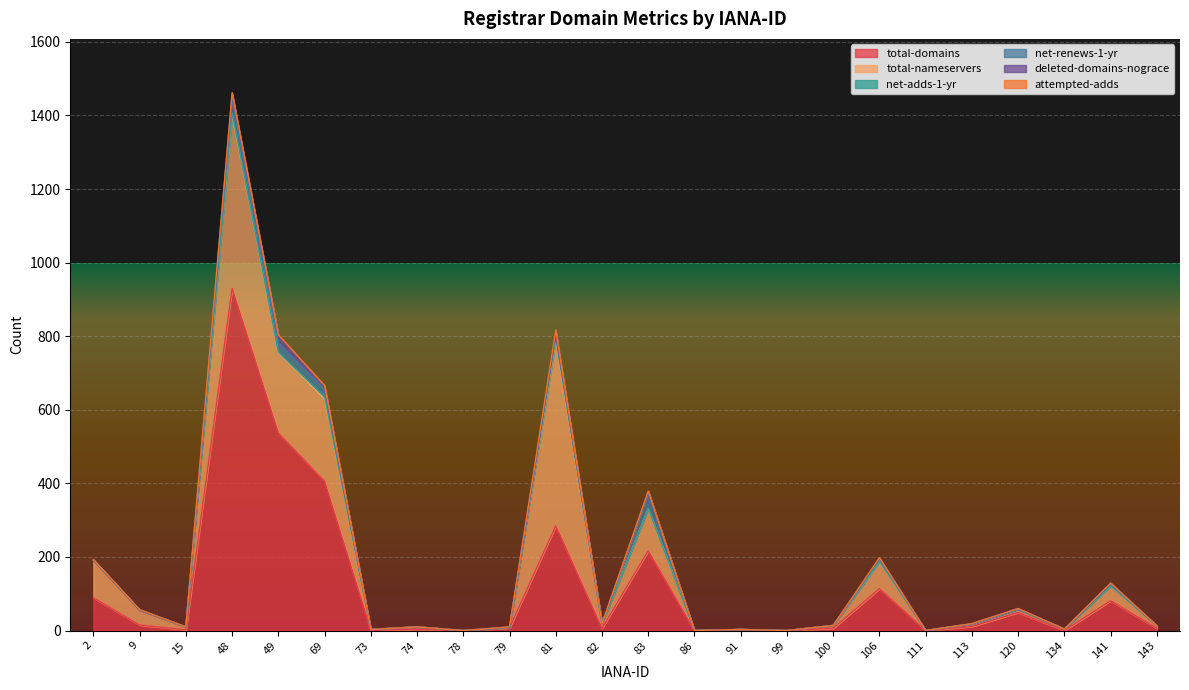

Reading left to right, transcribe all the data shown in this chart.

total-domains: 2=89	9=15	15=2	48=930	49=537	69=406	73=1	74=3	78=0	79=7	81=285	82=6	83=217	86=0	91=1	99=0	100=6	106=114	111=0	113=11	120=49	134=0	141=81	143=6
total-nameservers: 2=103	9=41	15=8	48=472	49=218	69=224	73=2	74=7	78=0	79=2	81=502	82=13	83=115	86=0	91=2	99=0	100=8	106=73	111=0	113=7	120=9	134=4	141=41	143=7
net-adds-1-yr: 2=0	9=0	15=0	48=5	49=2	69=6	73=0	74=0	78=0	79=0	81=9	82=0	83=0	86=0	91=0	99=0	100=0	106=1	111=0	113=0	120=0	134=0	141=0	143=0
net-renews-1-yr: 2=0	9=0	15=0	48=35	49=25	69=19	73=0	74=0	78=0	79=0	81=9	82=0	83=41	86=0	91=0	99=0	100=0	106=7	111=0	113=0	120=0	134=0	141=4	143=0
deleted-domains-nograce: 2=0	9=0	15=0	48=15	49=20	69=6	73=0	74=0	78=0	79=1	81=2	82=0	83=6	86=0	91=0	99=0	100=0	106=2	111=0	113=1	120=2	134=0	141=3	143=0
attempted-adds: 2=1	9=1	15=0	48=5	49=2	69=5	73=0	74=0	78=0	79=0	81=10	82=0	83=0	86=0	91=0	99=0	100=0	106=1	111=0	113=0	120=0	134=0	141=0	143=0